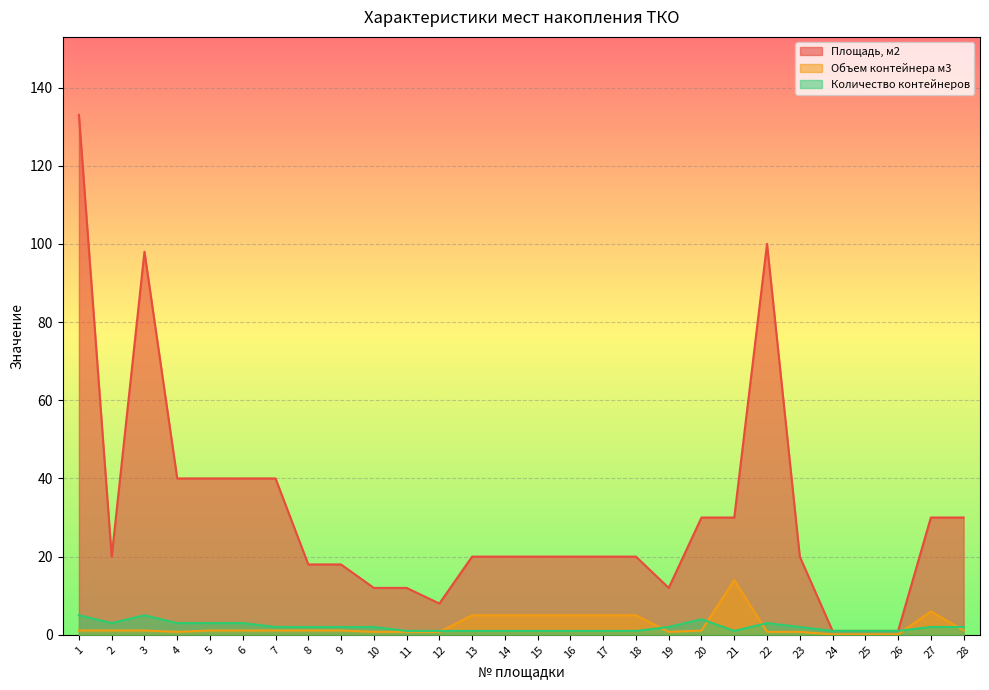

True or false: Объем контейнера м3 and Площадь, м2 intersect in this chart.

False